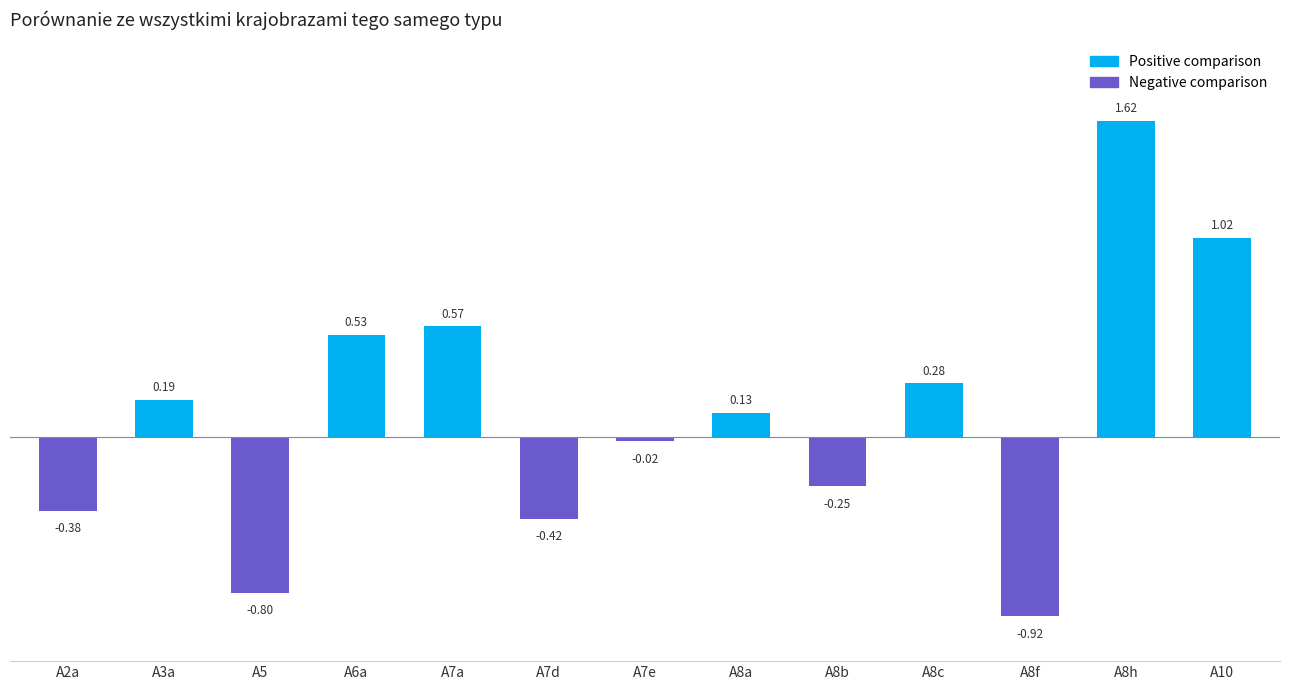

At which category is the sum across all series the highest?

A8h